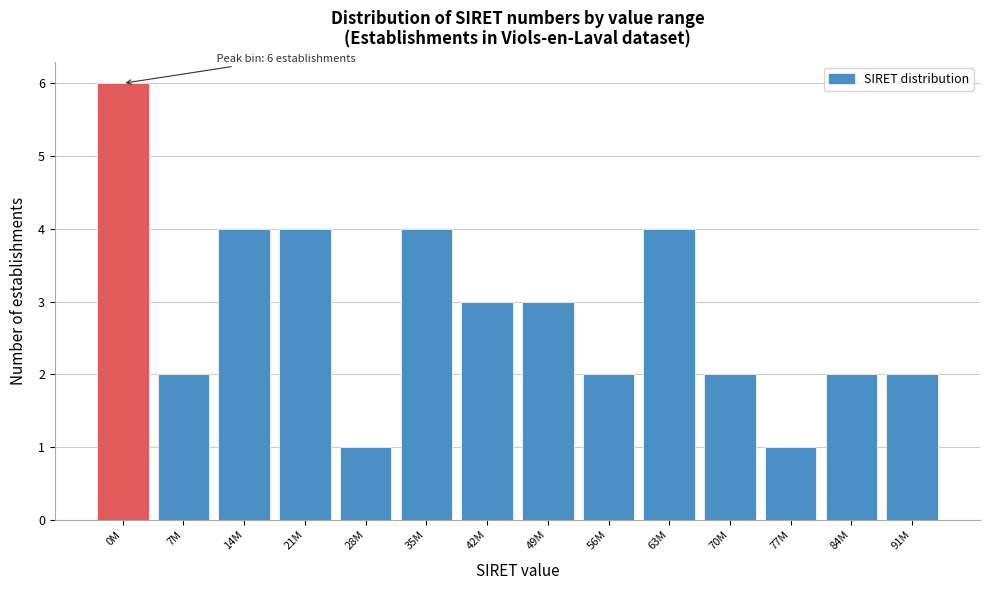

Reading left to right, transcribe all the data shown in this chart.

0M=6	7M=2	14M=4	21M=4	28M=1	35M=4	42M=3	49M=3	56M=2	63M=4	70M=2	77M=1	84M=2	91M=2